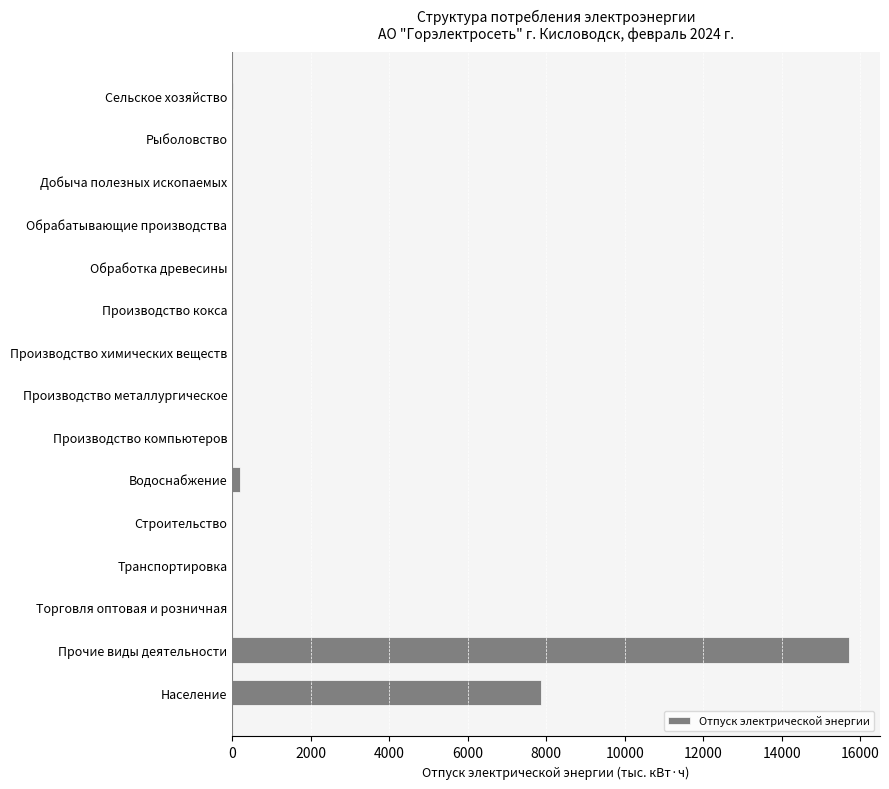

What is the sum of all values?

23799.3